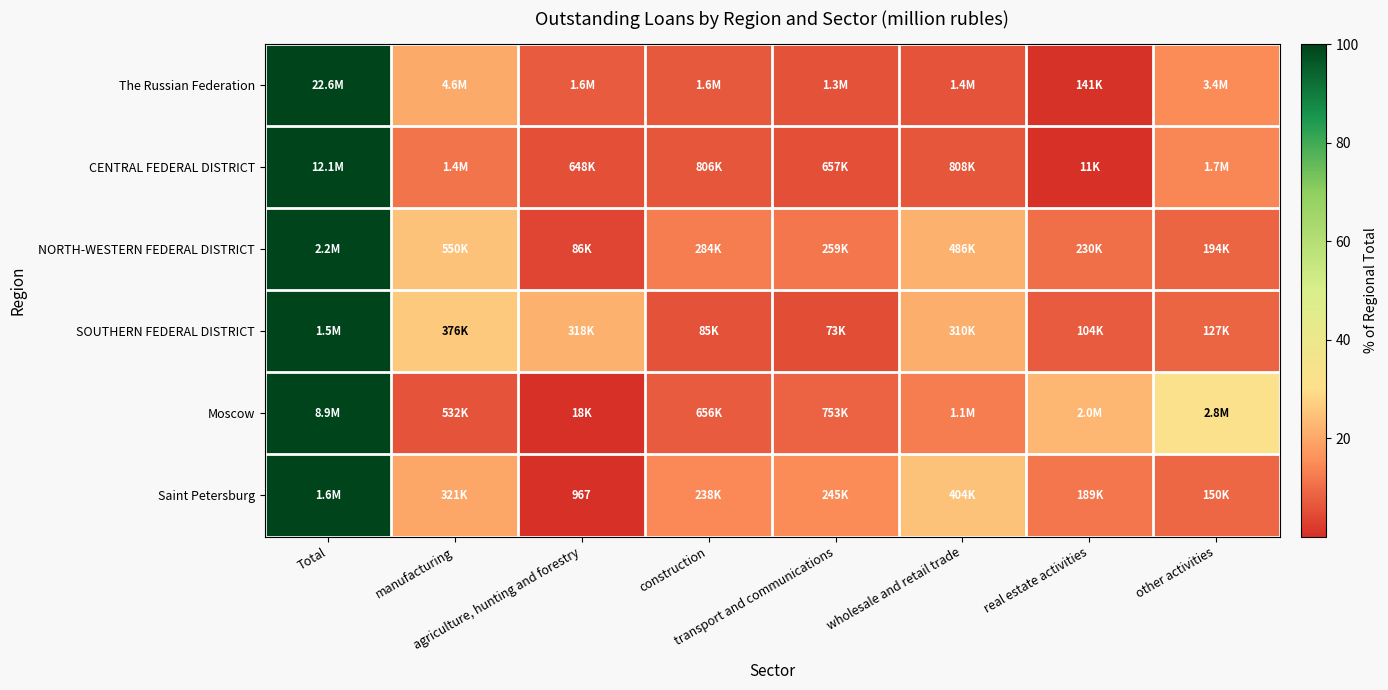

What is the sum of all The Russian Federation values?

162.3